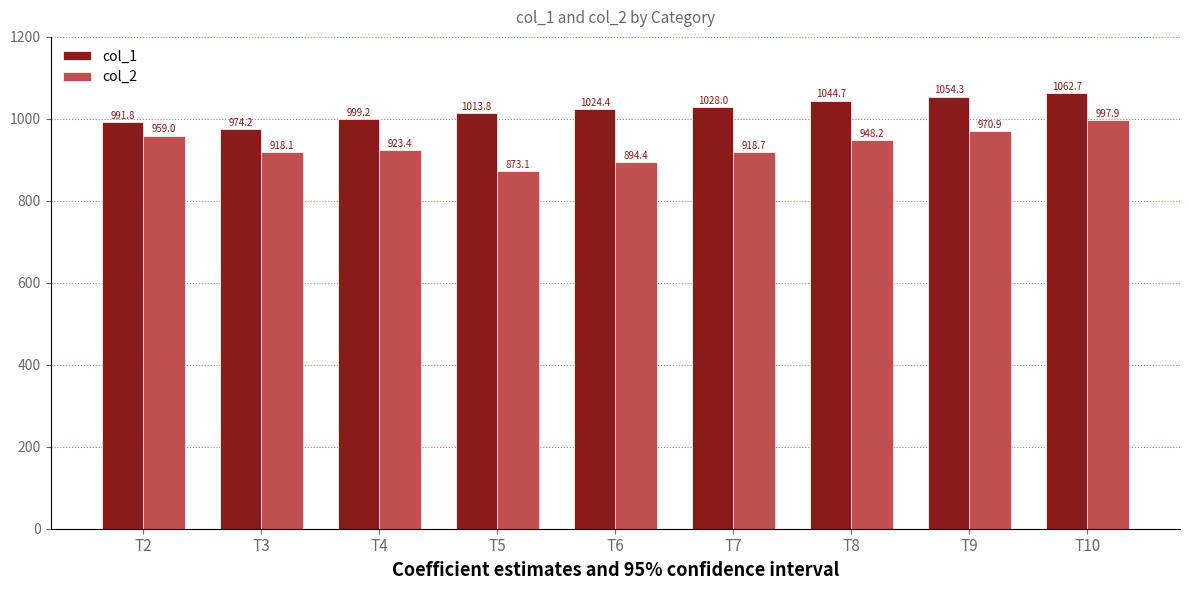

Reading left to right, what are all the values shown in this chart?

col_1: T2=991.8	T3=974.2	T4=999.2	T5=1013.8	T6=1024.4	T7=1028.0	T8=1044.7	T9=1054.3	T10=1062.7
col_2: T2=959.0	T3=918.1	T4=923.4	T5=873.1	T6=894.4	T7=918.7	T8=948.2	T9=970.9	T10=997.9